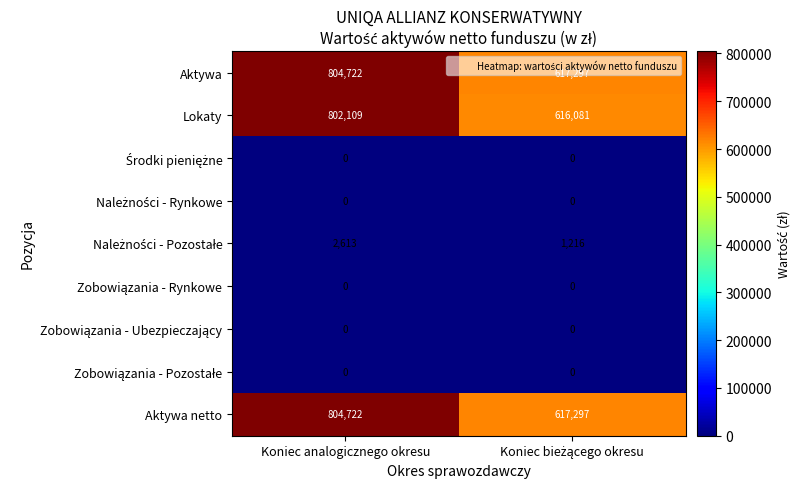

What value does the Lokaty series have at Koniec analogicznego okresu?

802109